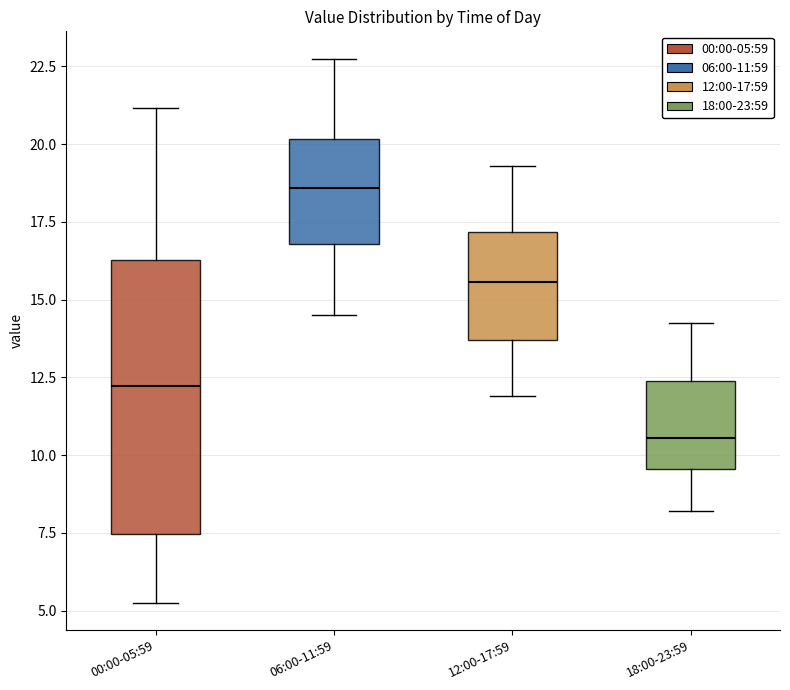

Reading left to right, read every box against the y-axis: the position of its median line, the range the box covers, and the ends of its whiskers. The values are not printed on the chart, so give them approximately, as read against the axis.

00:00-05:59: median 12.0, box 7.5 to 16.5, whiskers 5.5 to 21.0
06:00-11:59: median 18.5, box 17.0 to 20.0, whiskers 14.5 to 23.0
12:00-17:59: median 15.5, box 13.5 to 17.0, whiskers 12.0 to 19.5
18:00-23:59: median 10.5, box 9.5 to 12.5, whiskers 8.0 to 14.5